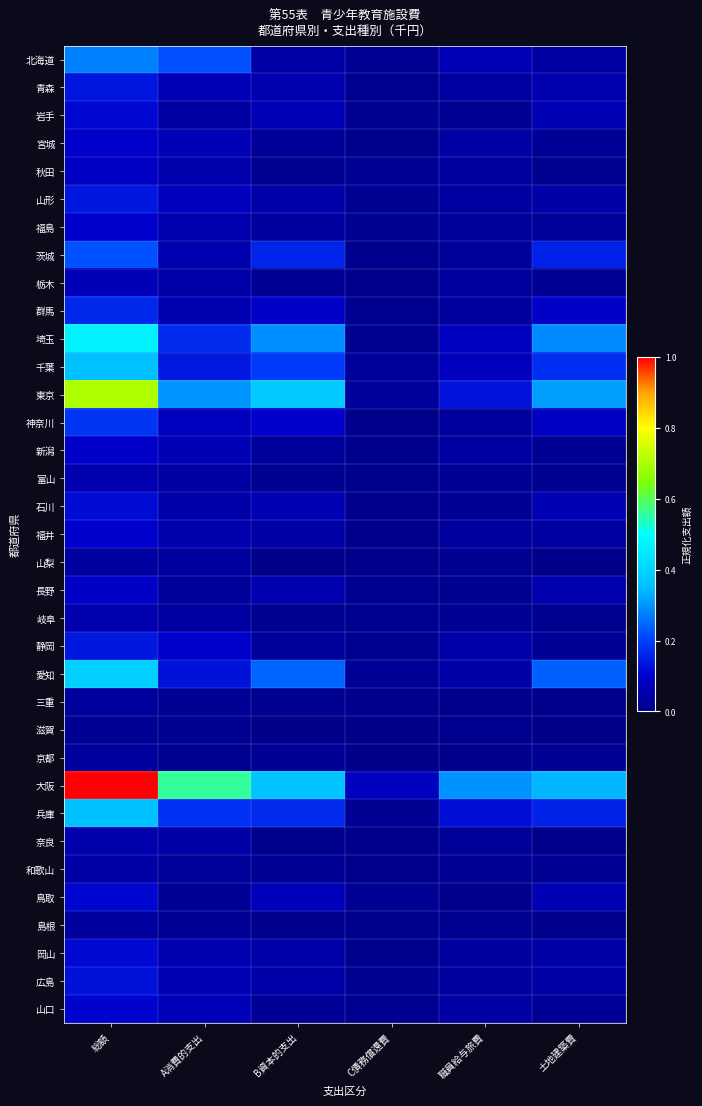

At how many categories does at least one series exceed 0?

6